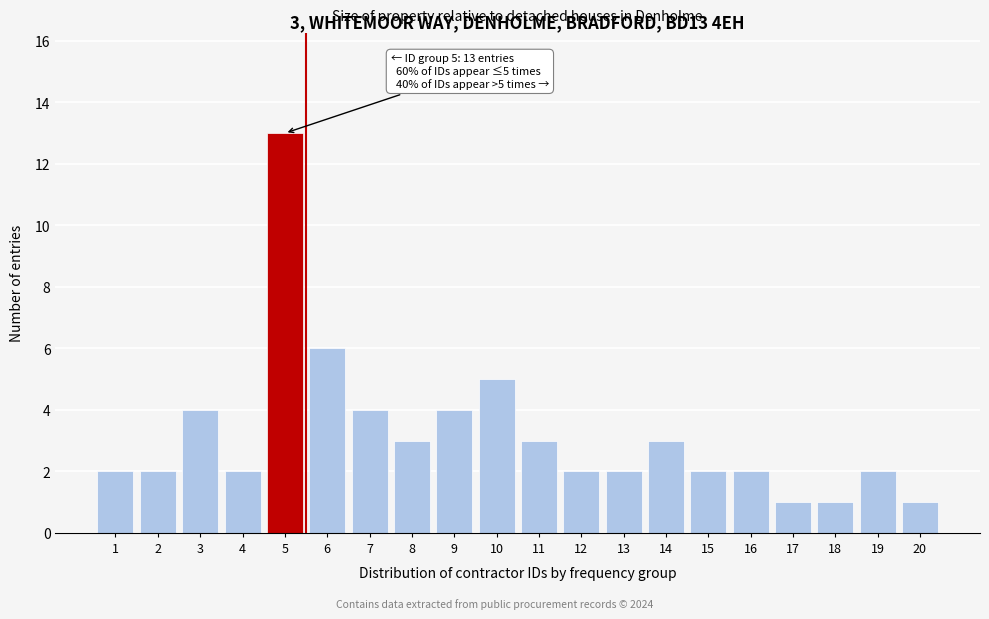

Reading left to right, transcribe all the data shown in this chart.

2	2	4	2	13	6	4	3	4	5	3	2	2	3	2	2	1	1	2	1